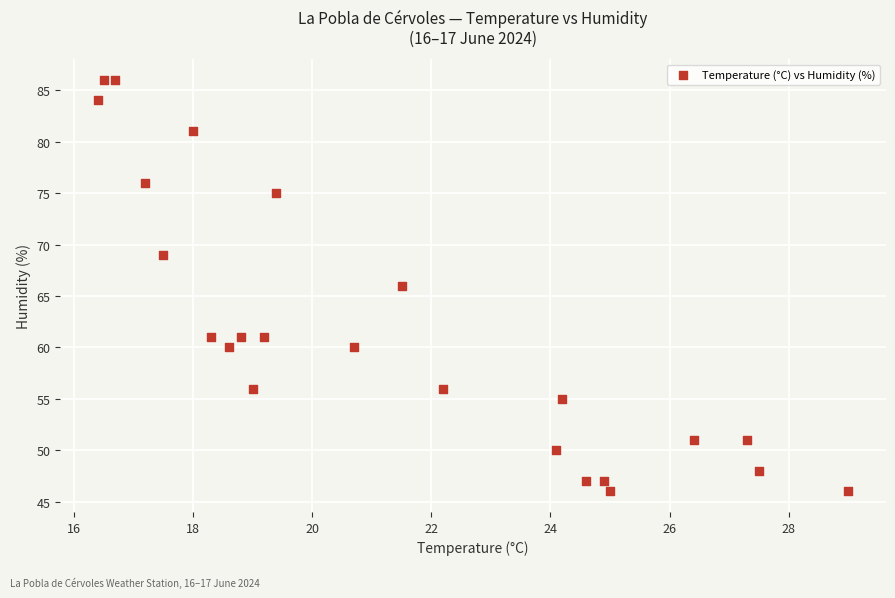

What is the range of Y values (max minus min)?

40